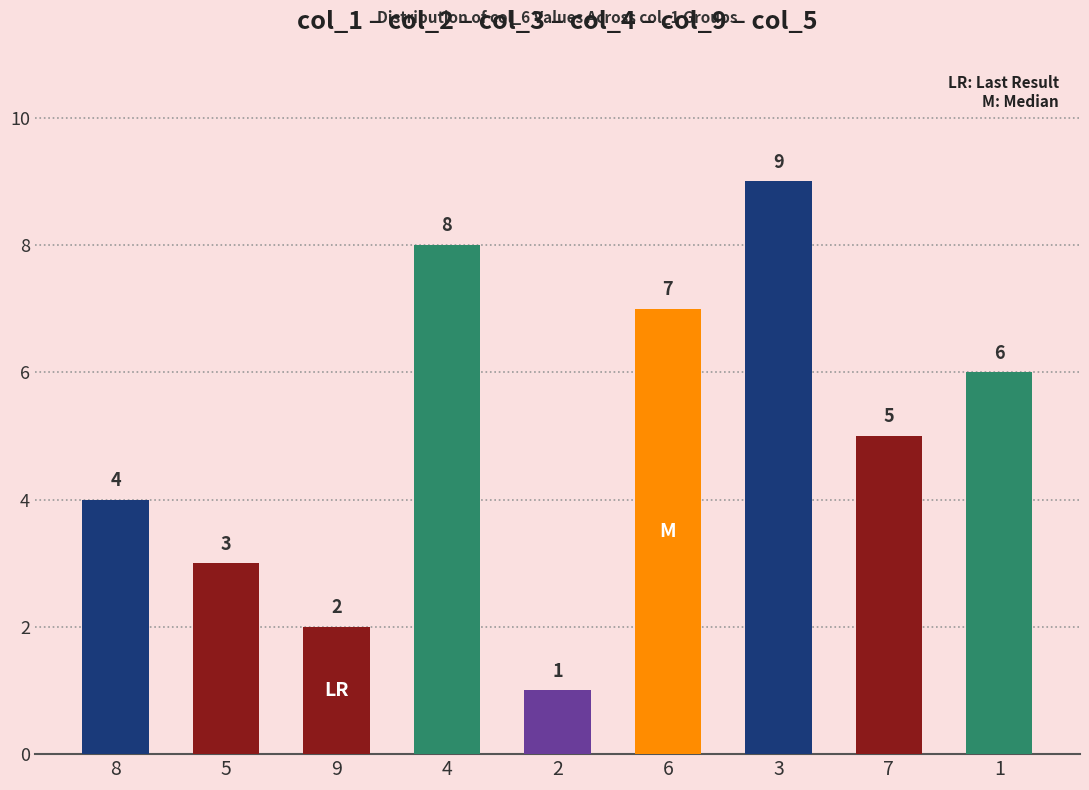

What is the sum of the values at 8 and 5?

7